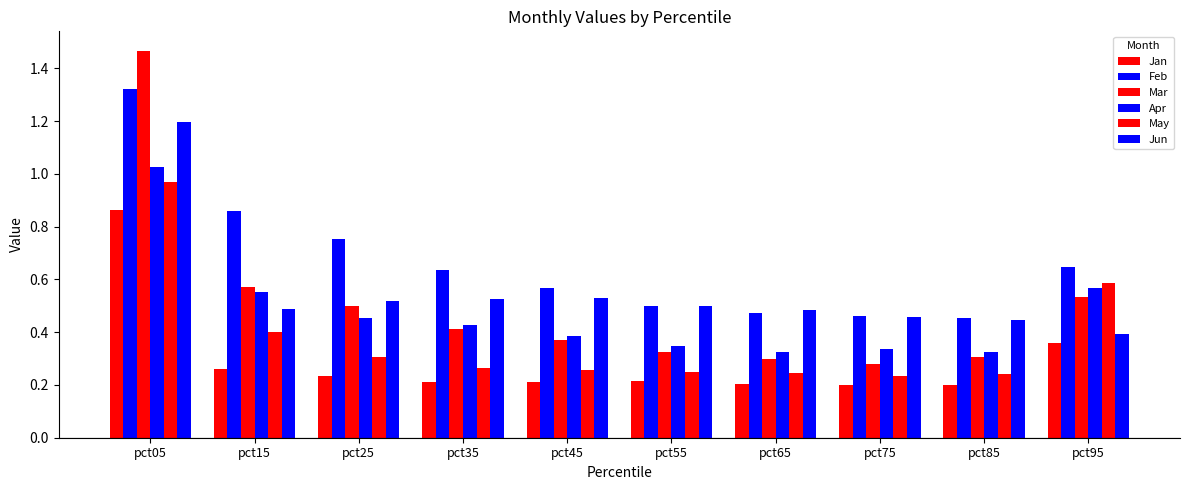

How many bars are there in each group?

6